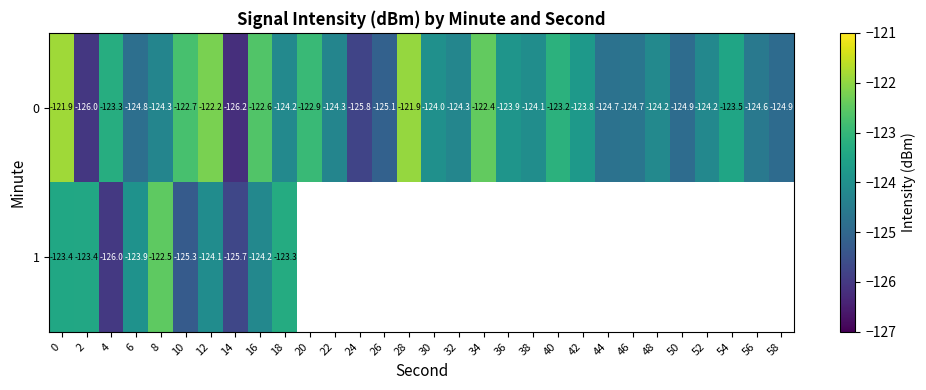

What is the minimum value shown in the chart?

-126.2